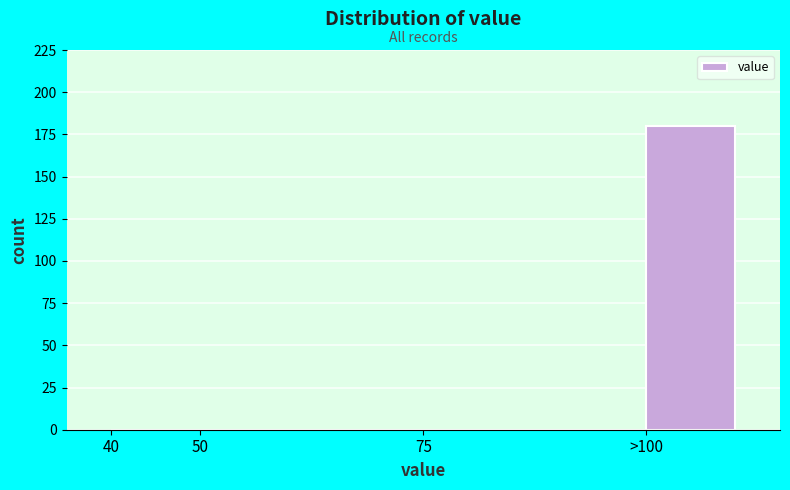

Reading left to right, list all the values displayed in this chart.

40=0	50=0	75=0	>100=180